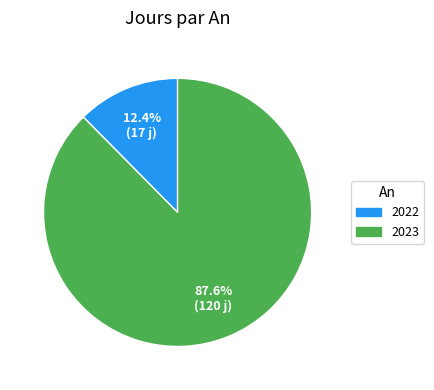

True or false: 2022 accounts for 23% of the total.

False